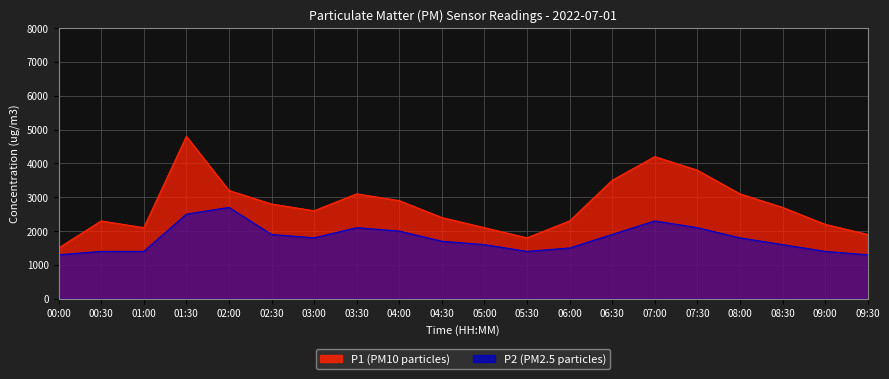

Reading left to right, list all the values displayed in this chart.

P1: 1500	2300	2100	4800	3200	2800	2600	3100	2900	2400	2100	1800	2300	3500	4200	3800	3100	2700	2200	1900
P2: 1300	1400	1400	2500	2700	1900	1800	2100	2000	1700	1600	1400	1500	1900	2300	2100	1800	1600	1400	1300